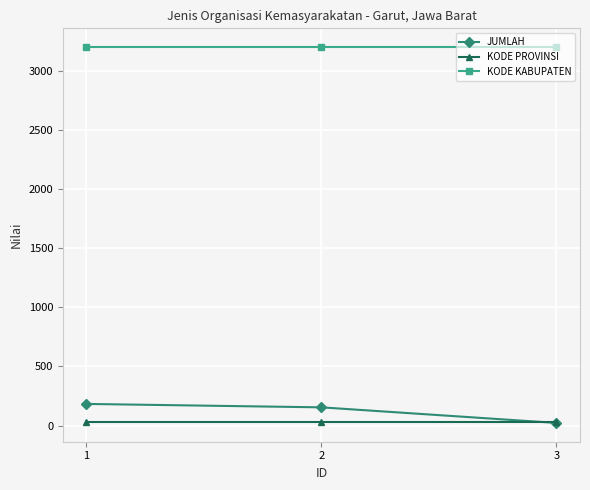

Between 1 and 3, which series saw the biggest shift?

JUMLAH